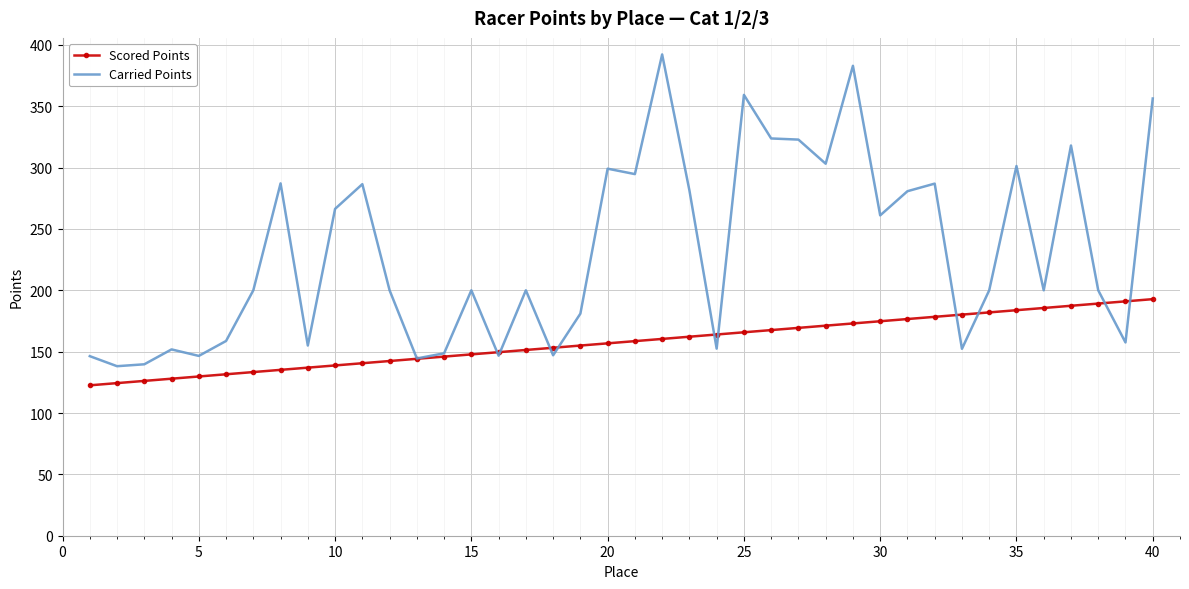

What is the sum of all Carried Points values?

9270.3